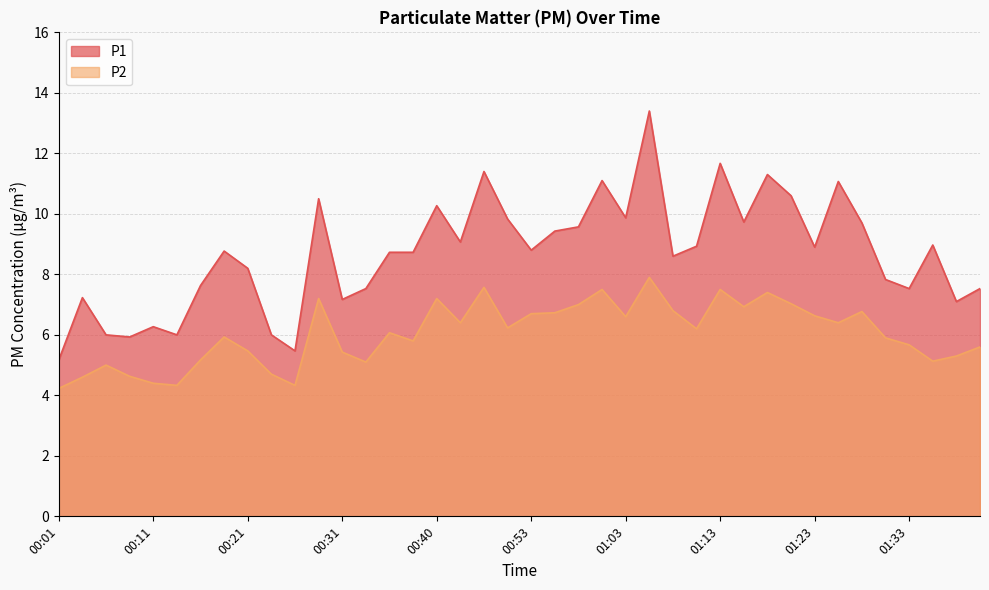

True or false: P1 has a value of 8.9 at 01:23.

True